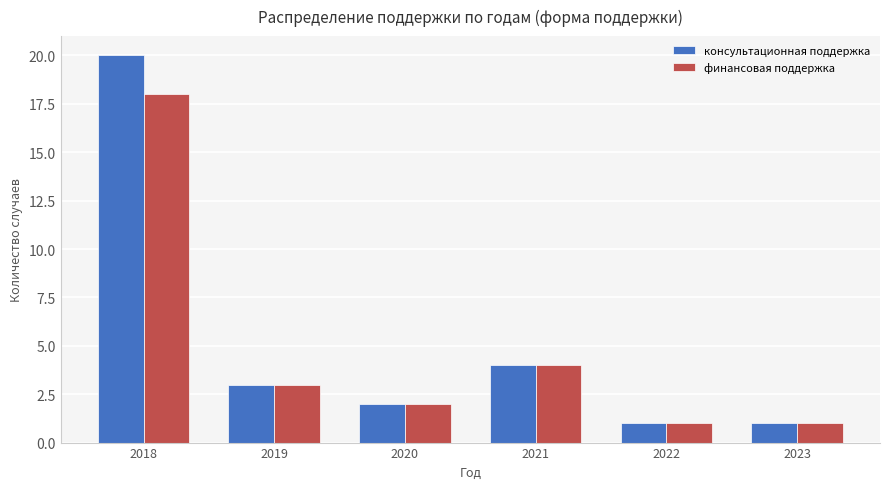

Reading left to right, what are all the values shown in this chart?

консультационная поддержка: 2018=20	2019=3	2020=2	2021=4	2022=1	2023=1
финансовая поддержка: 2018=18	2019=3	2020=2	2021=4	2022=1	2023=1